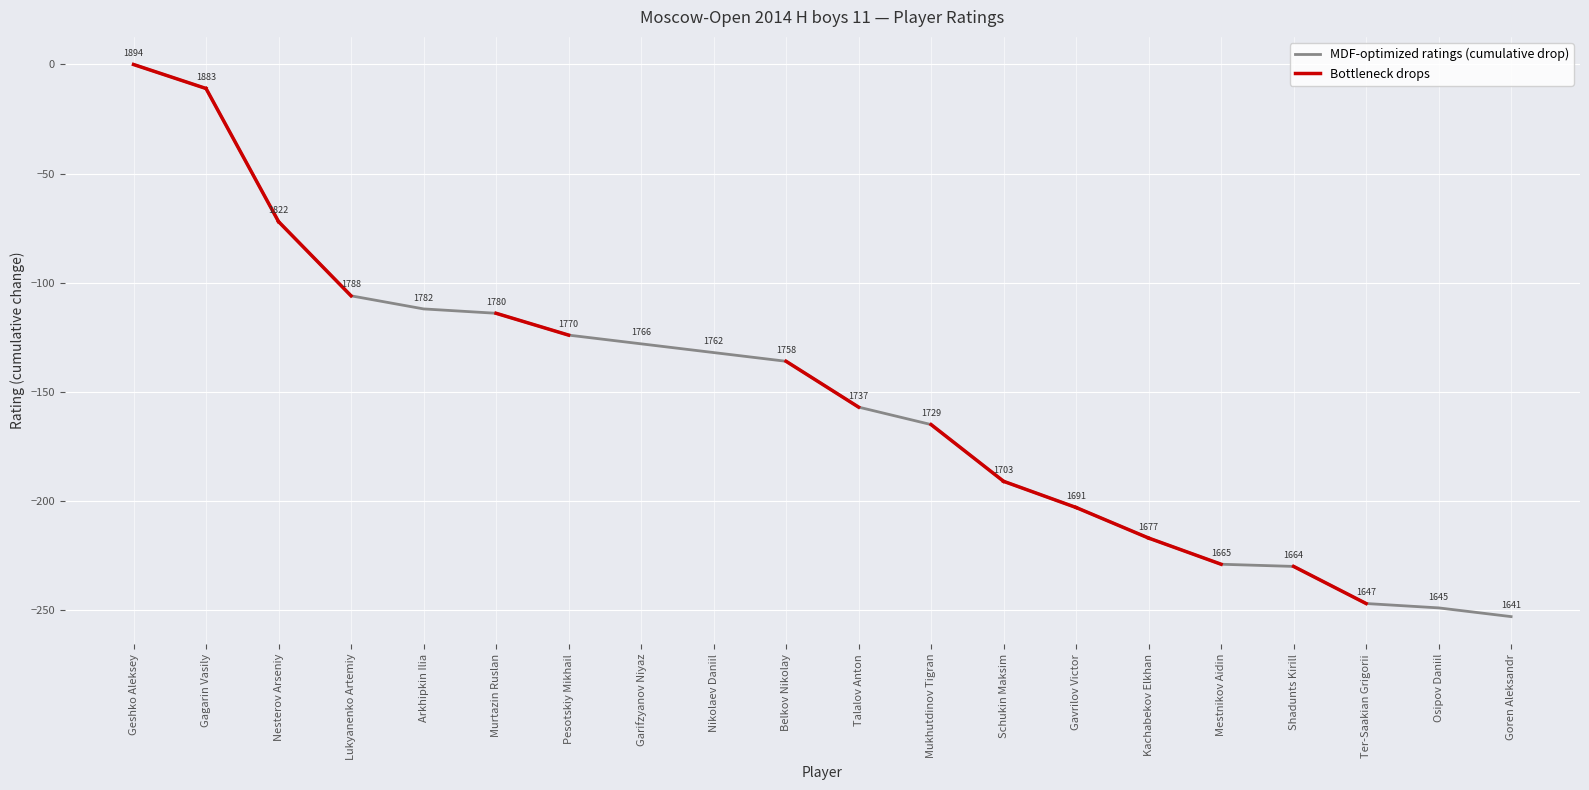

What is the difference between the second highest and minimum values?

242